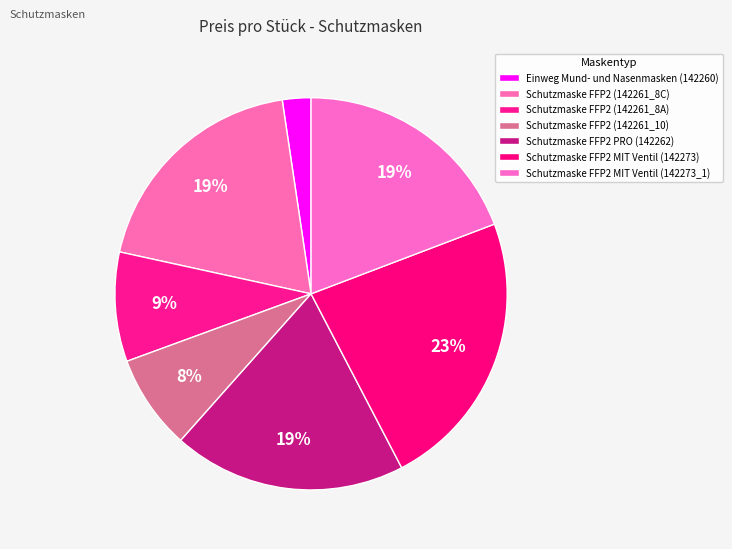

Is there a majority slice in this chart?

No